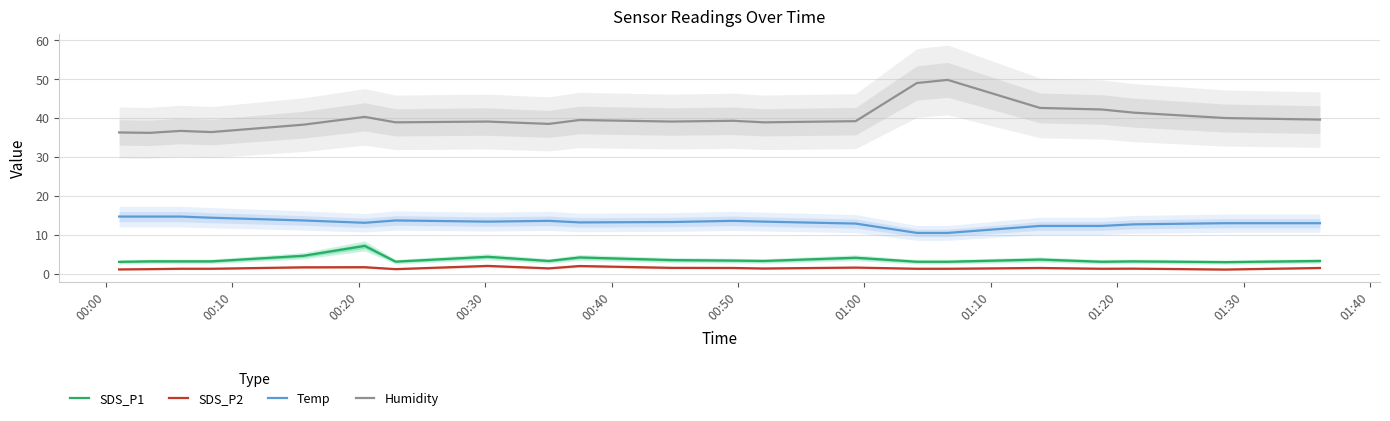

How many series are shown in this chart?

4